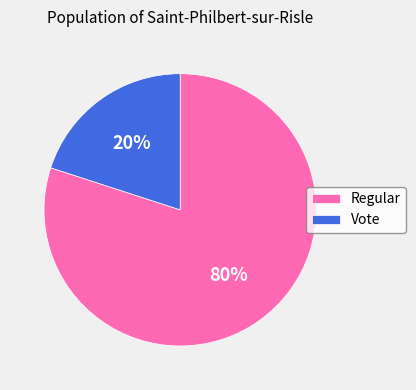

To the nearest percent, what is the difference between the largest and smallest slice percentages?

60%